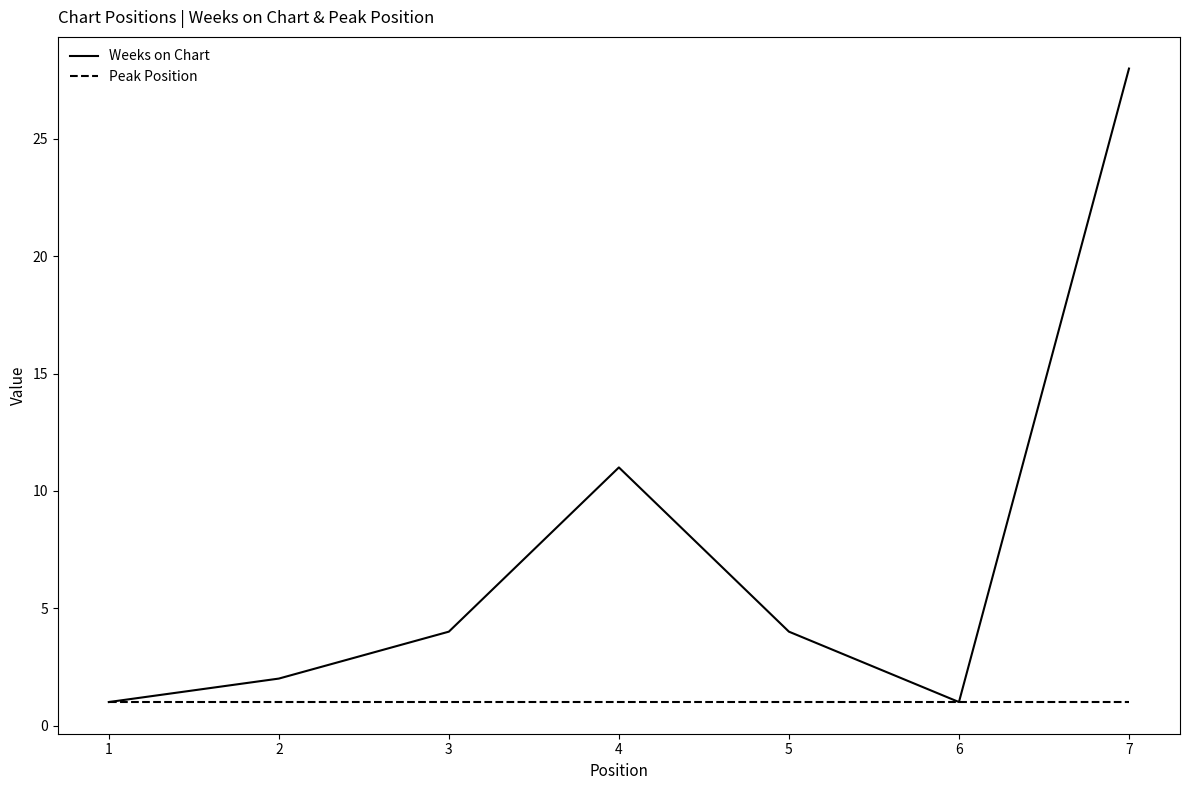

Where is Weeks on Chart nearest to the value 14?

4